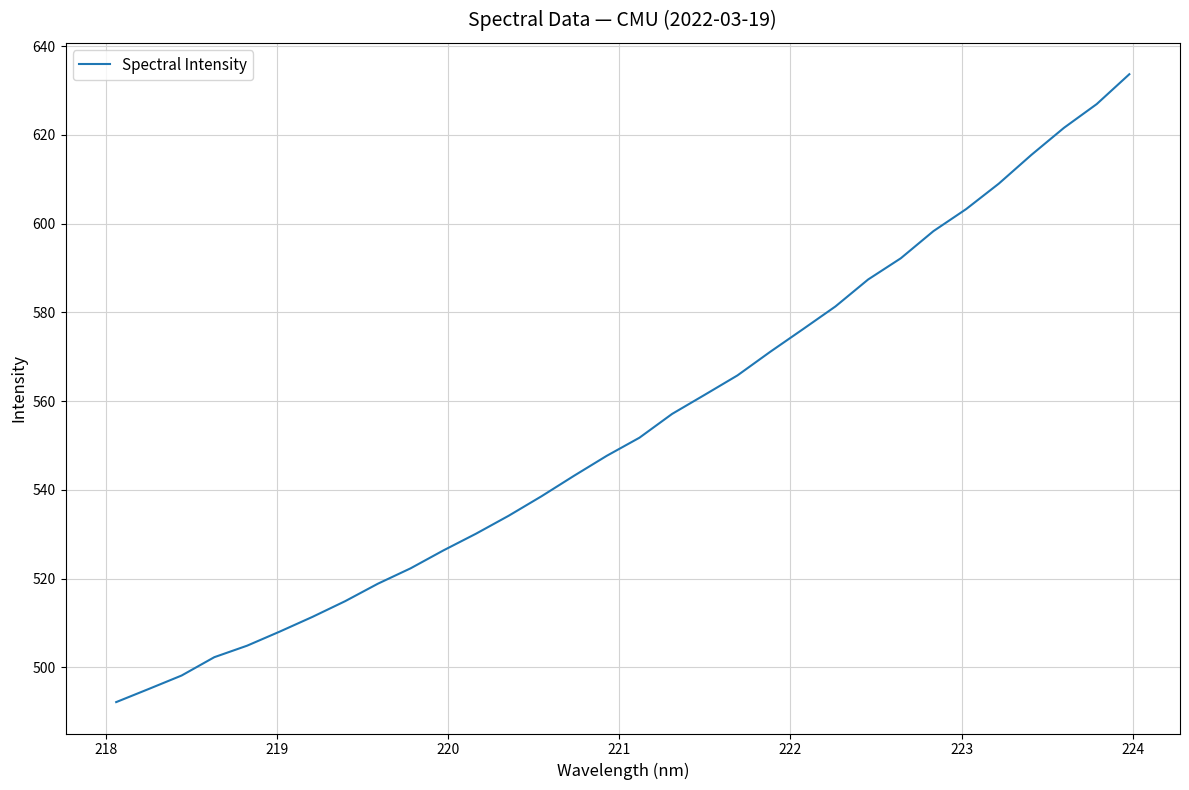

What is the minimum value shown in the chart?

492.2